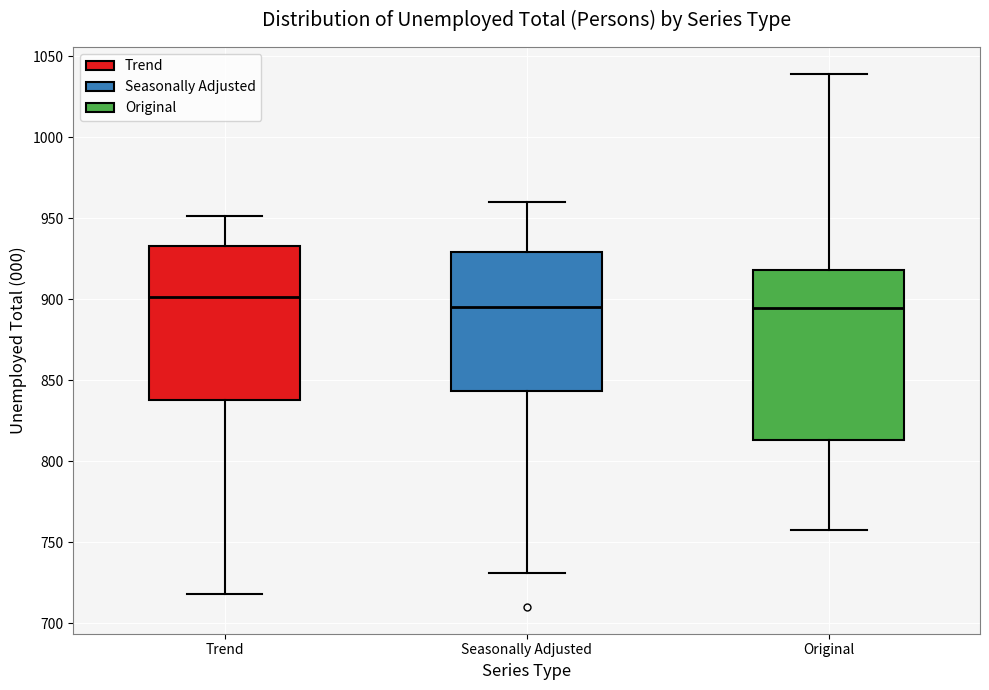

Which box is the tallest, from its lower edge to its upper edge?

Original